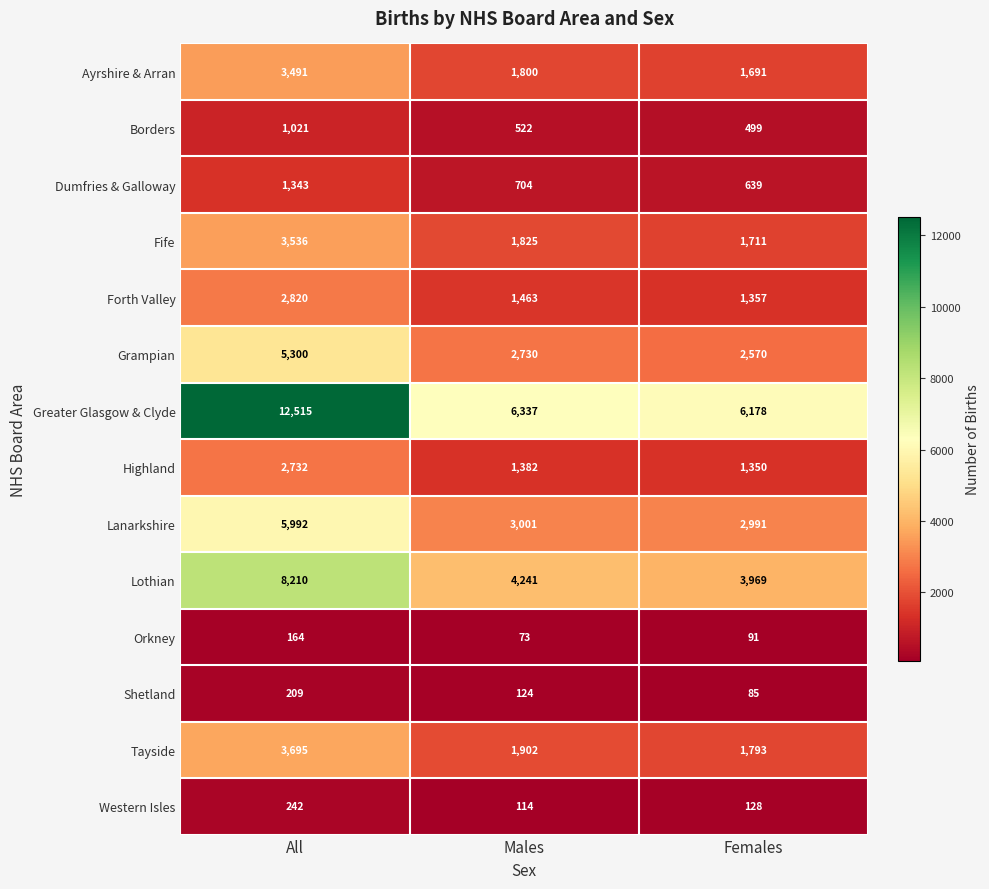

At Males, list the series in order from smallest to largest.

Orkney, Western Isles, Shetland, Borders, Dumfries & Galloway, Highland, Forth Valley, Ayrshire & Arran, Fife, Tayside, Grampian, Lanarkshire, Lothian, Greater Glasgow & Clyde